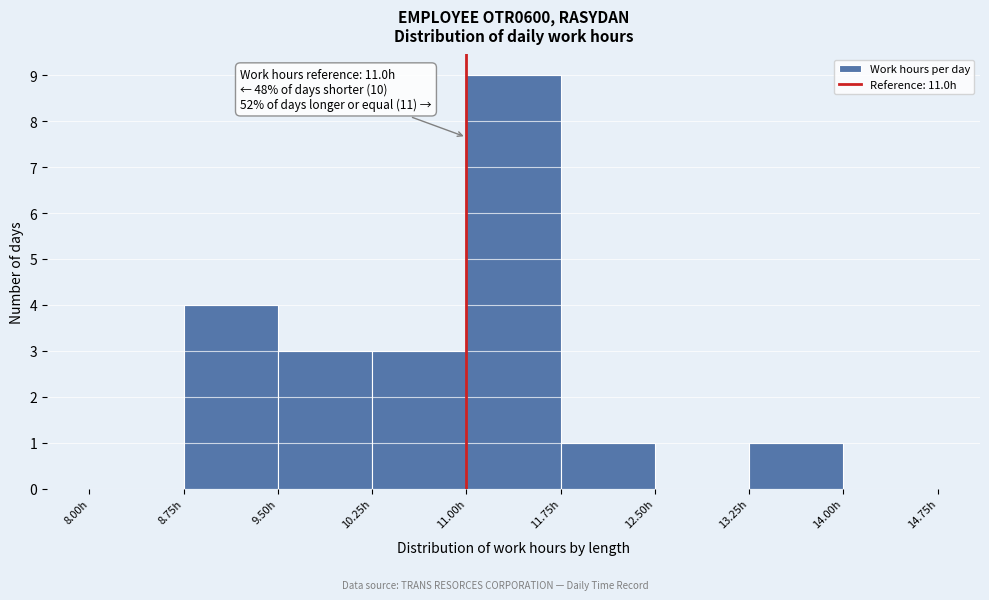

Which range on the x-axis has the tallest bar?

11.00 to 11.75